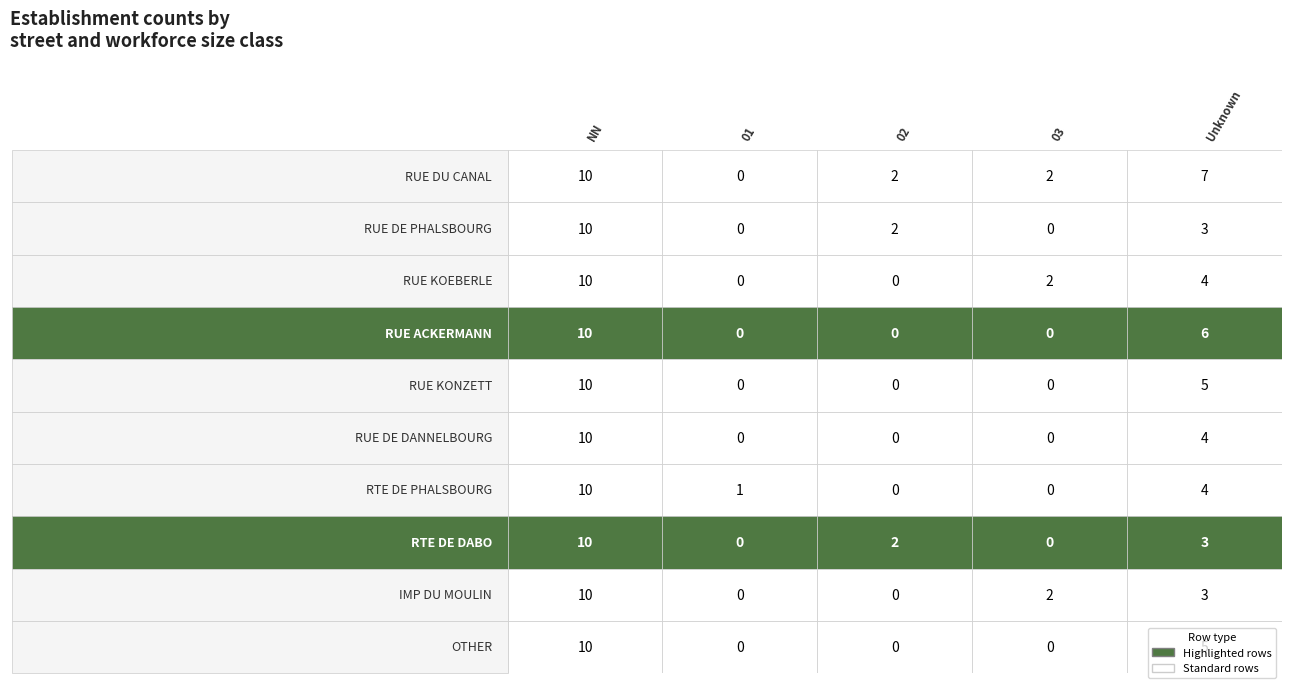

What is the approximate value of  at OTHER?

5